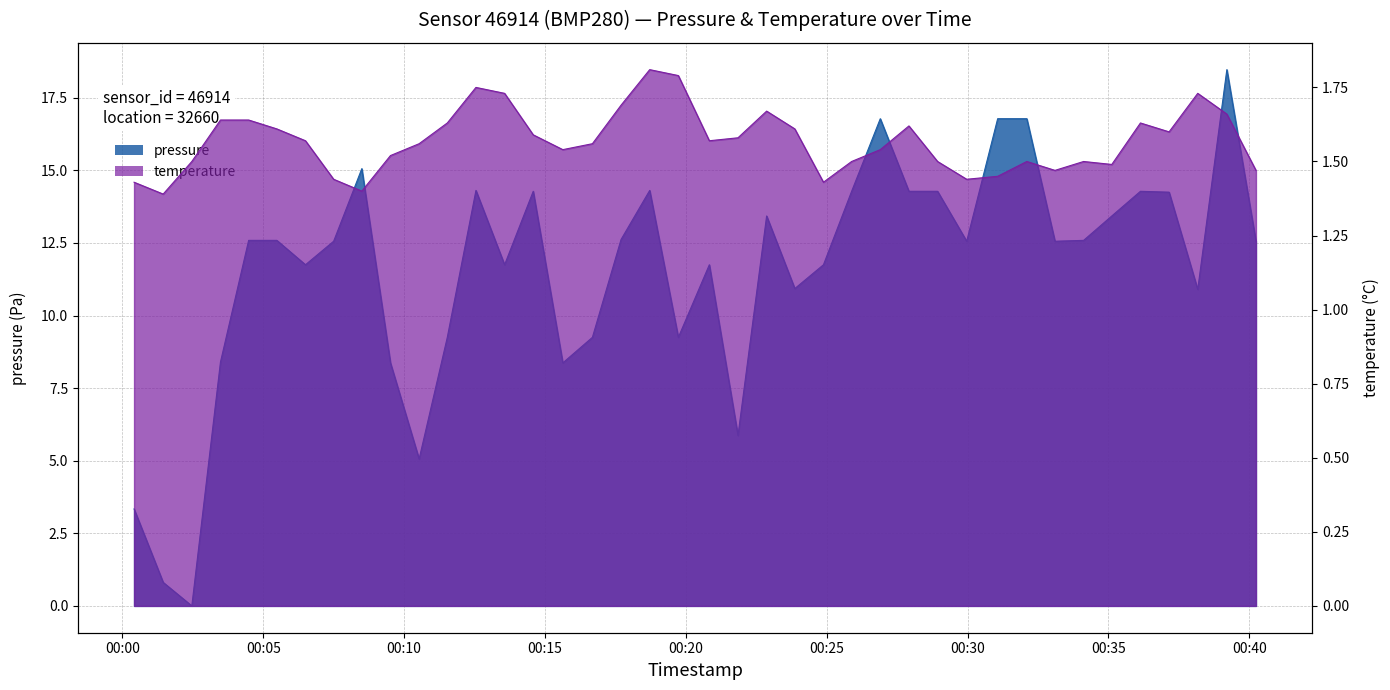

Count the temperature values in the range 1 to 2.

40